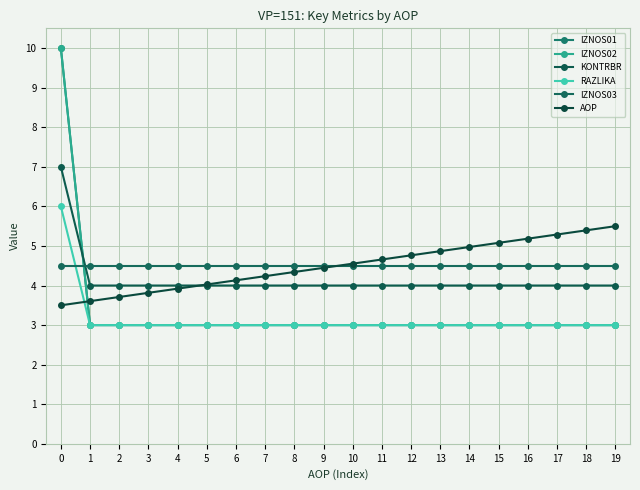

The IZNOS02 series shows 1.4 at 14. True or false?

False